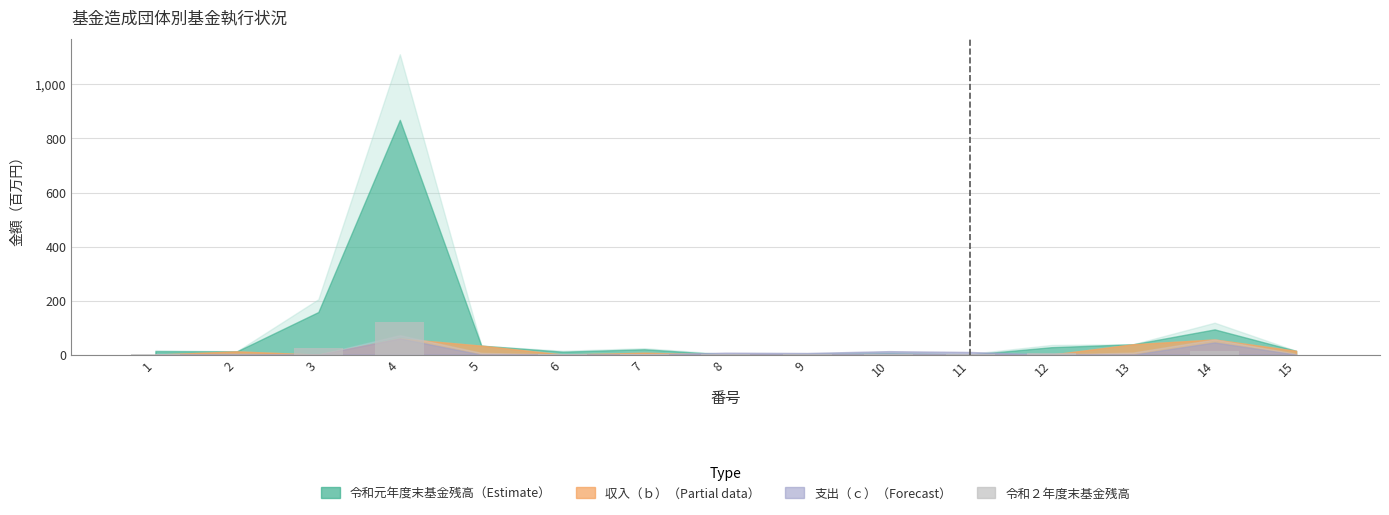

How many values exceed 1?

11